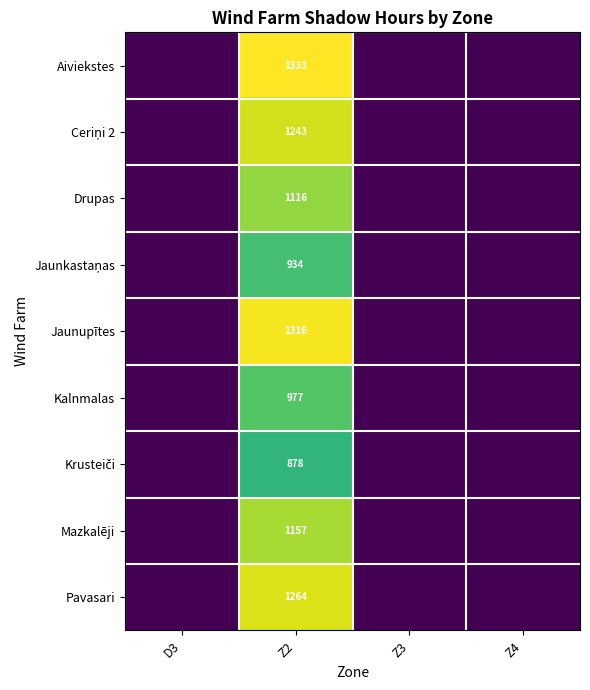

Is it true that Mazkalēji equals 1157 at Z2?

True